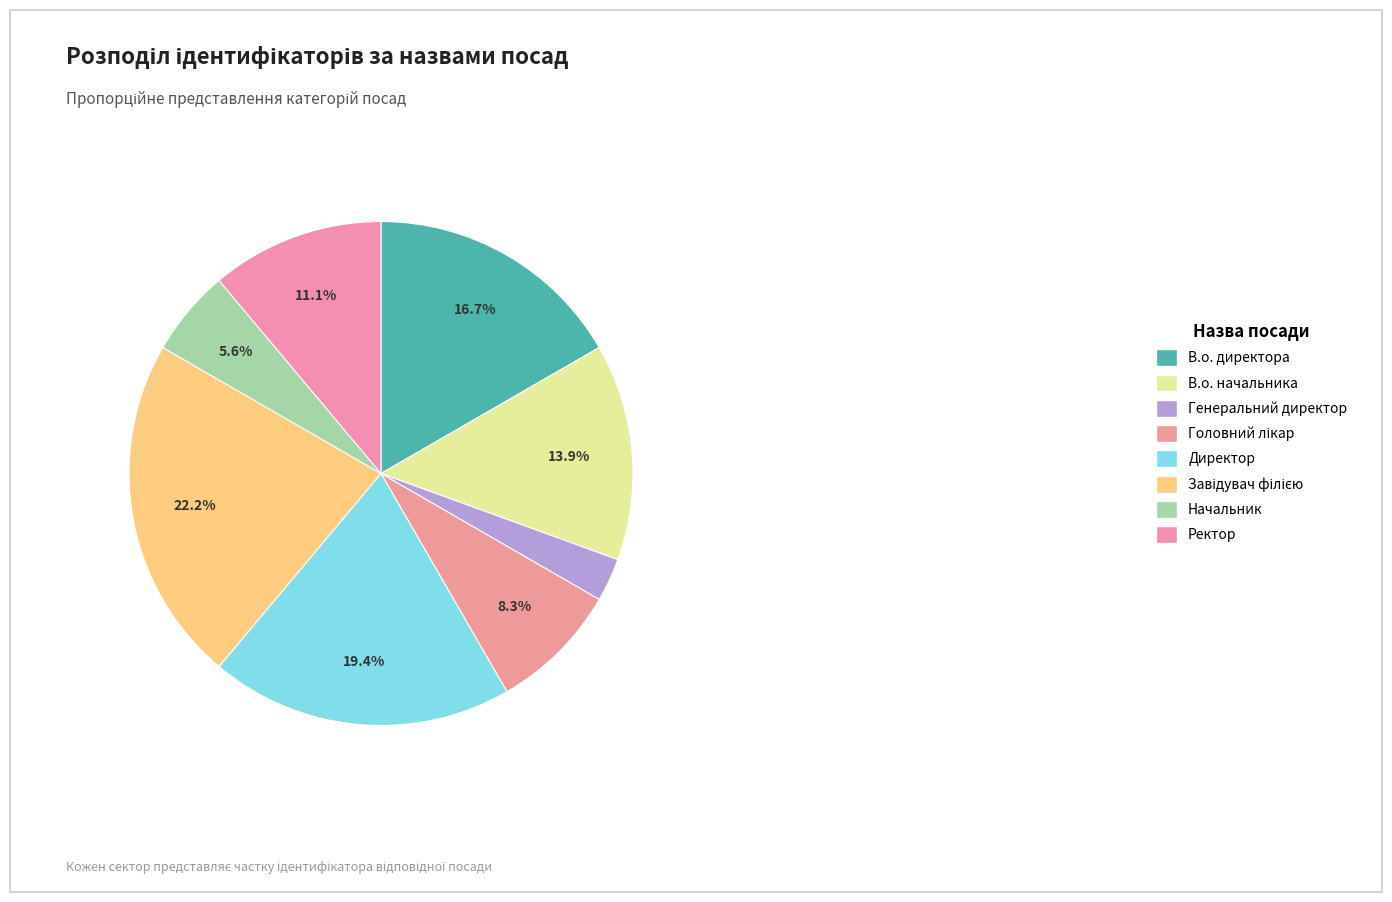

How many slices are in this pie chart?

8